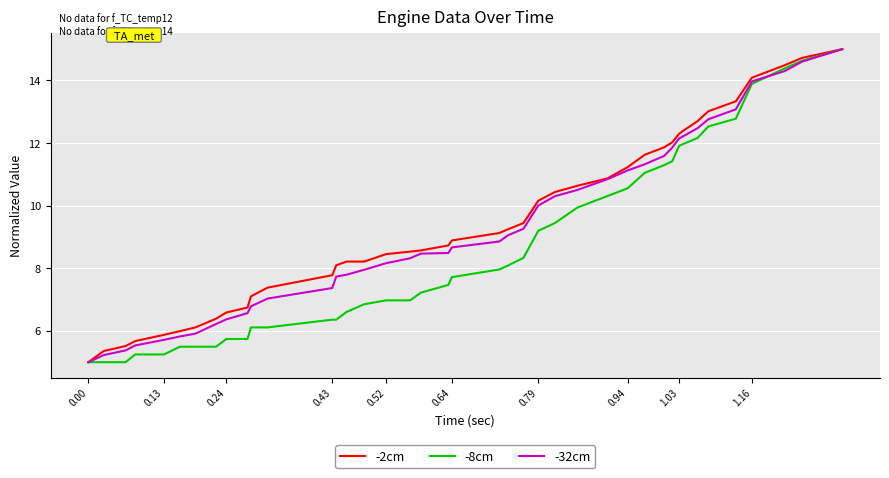

What is the maximum value shown in the chart?

15.0